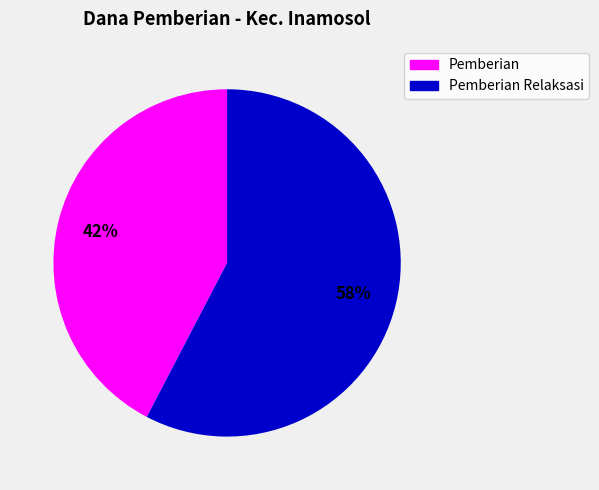

Is there any slice that represents more than half of the pie?

Yes